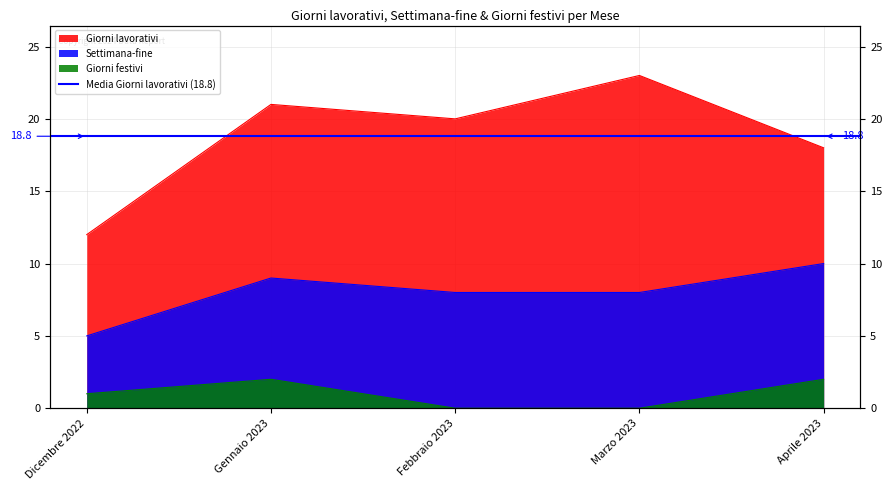

Does the chart have visible grid lines?

Yes